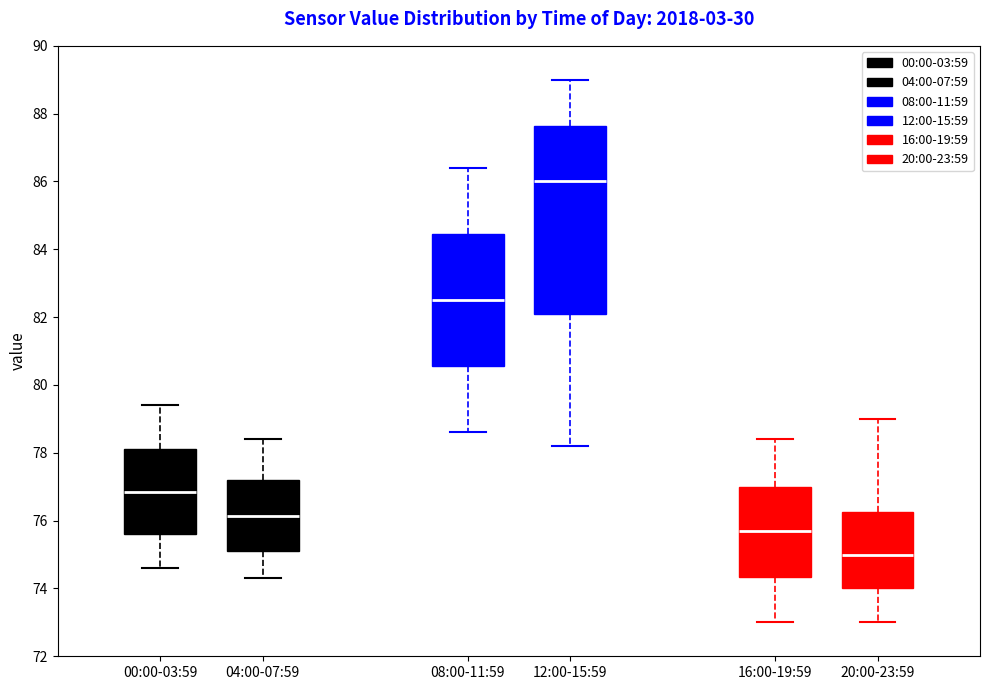

Reading left to right, read every box against the y-axis: the position of its median line, the range the box covers, and the ends of its whiskers. The values are not printed on the chart, so give them approximately, as read against the axis.

00:00-03:59: median 76.8, box 75.6 to 78.2, whiskers 74.6 to 79.4
04:00-07:59: median 76.2, box 75.2 to 77.2, whiskers 74.4 to 78.4
08:00-11:59: median 82.6, box 80.6 to 84.4, whiskers 78.6 to 86.4
12:00-15:59: median 86.0, box 82.2 to 87.6, whiskers 78.2 to 89.0
16:00-19:59: median 75.8, box 74.4 to 77.0, whiskers 73.0 to 78.4
20:00-23:59: median 75.0, box 74.0 to 76.2, whiskers 73.0 to 79.0